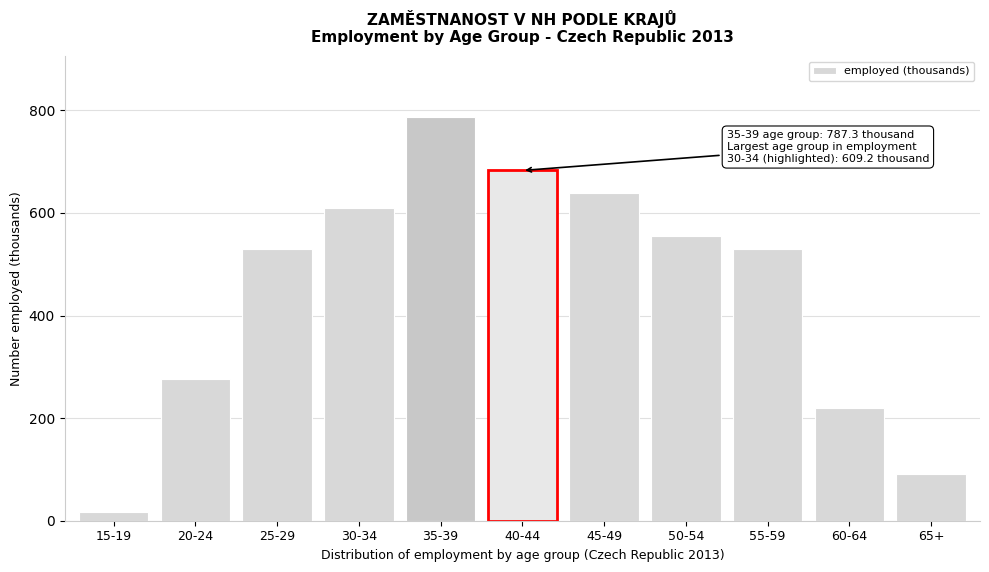

The chart shows a value of 638.8 at 45-49. True or false?

True